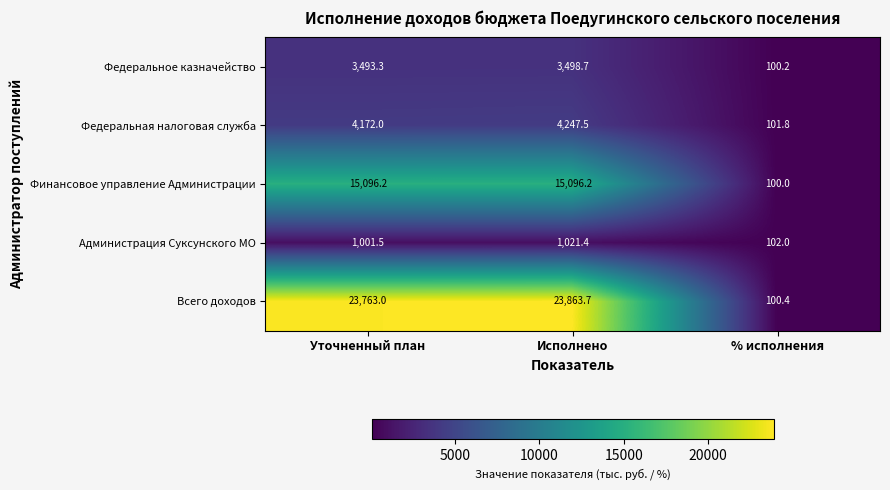

True or false: Федеральная налоговая служба has a value of 4172.0 at Уточненный план.

True